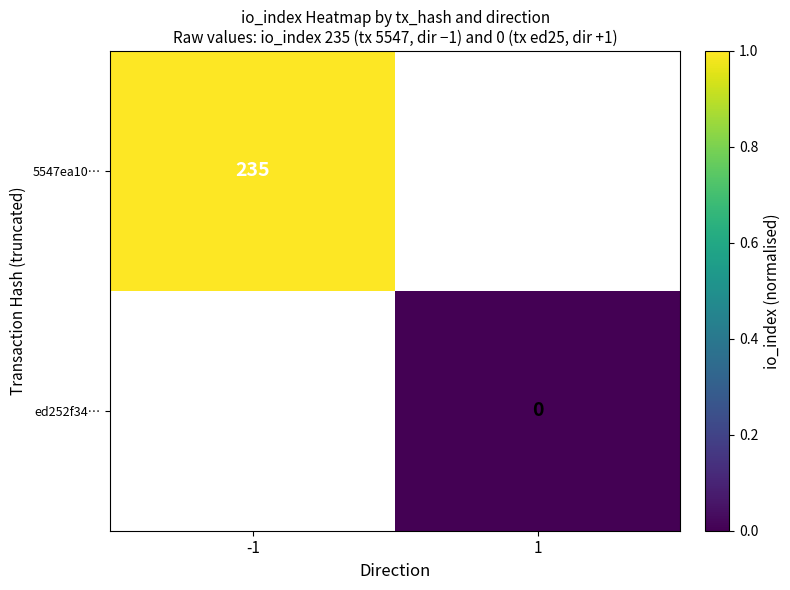

The value of 5547ea10… at -1 is 377. True or false?

False